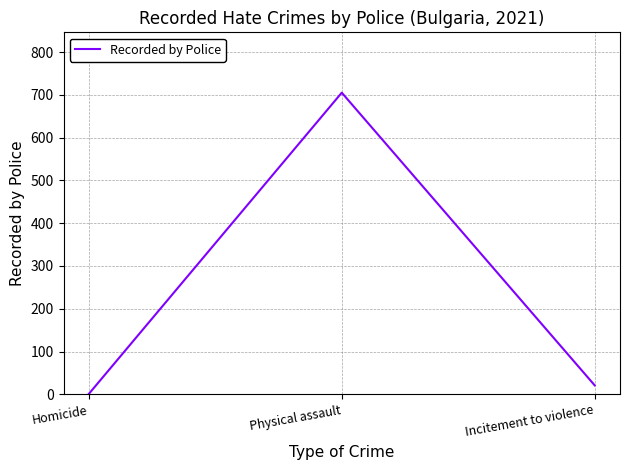

Count the number of categories in the chart.

3